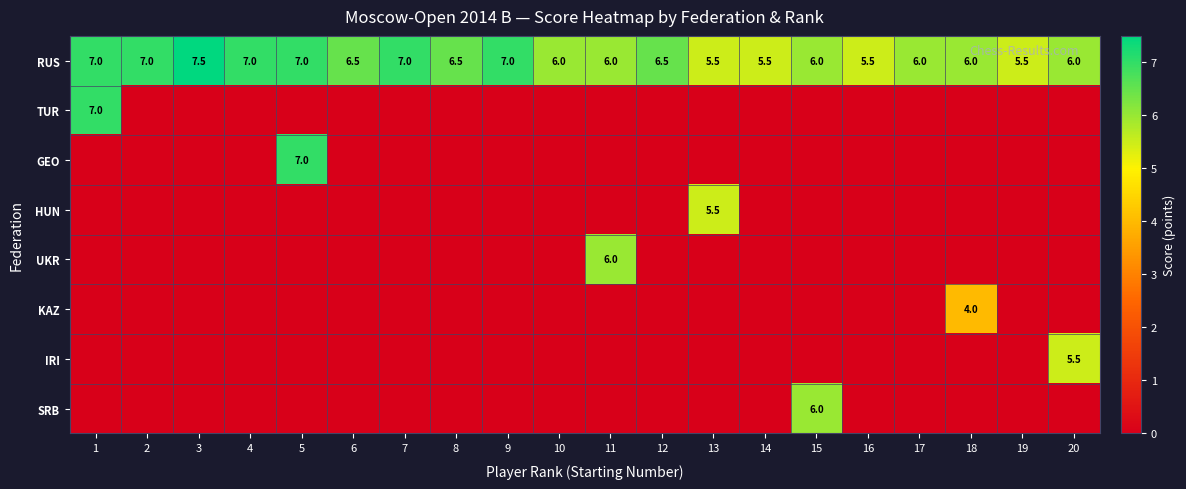

The RUS series shows 5.5 at 13. True or false?

True